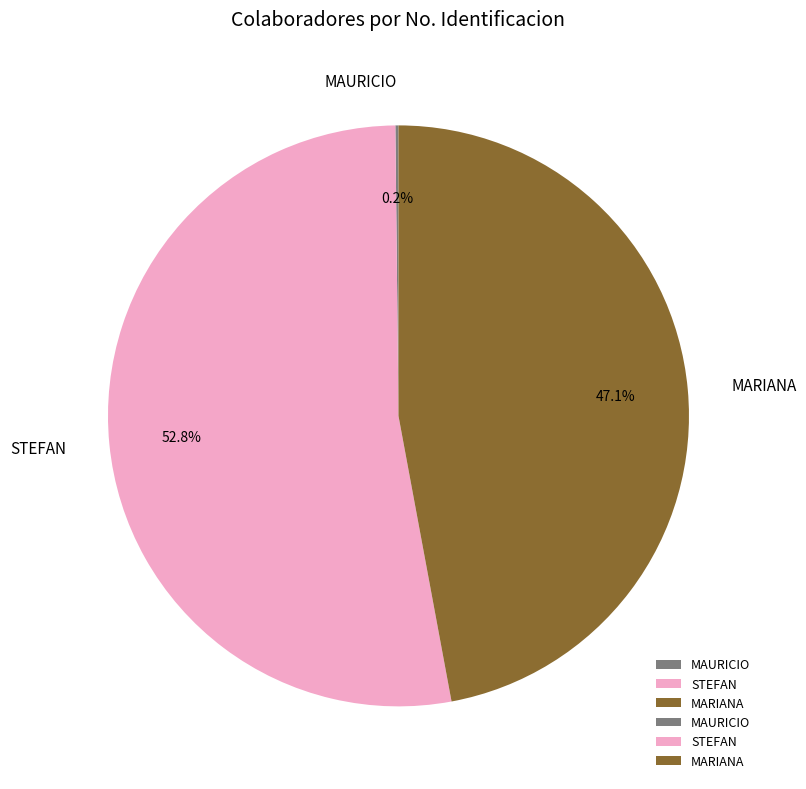

Which slice represents more than half of the pie?

STEFAN